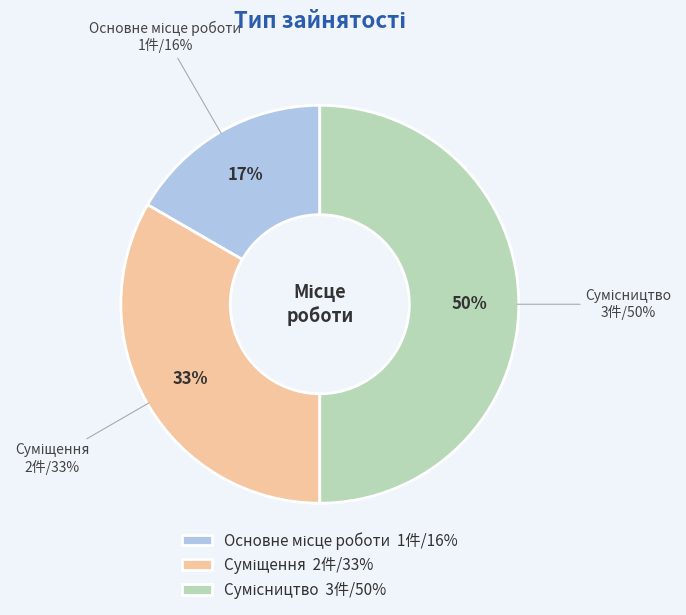

The Сумісництво slice represents 37% of the pie. True or false?

False